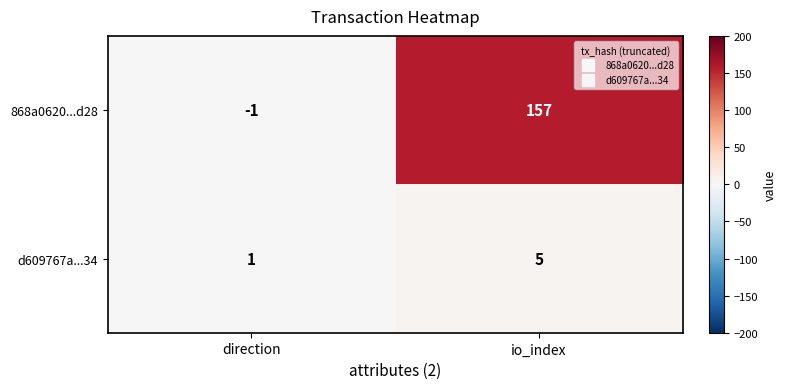

At direction, list the series in order from largest to smallest.

d609767a...34, 868a0620...d28